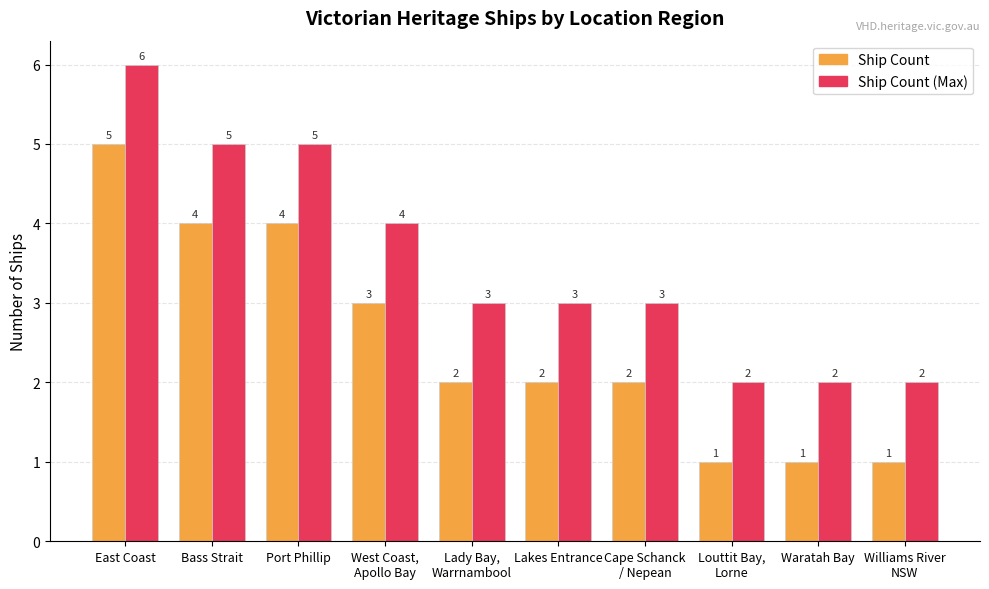

At which category does the chart reach its peak across all series?

East Coast